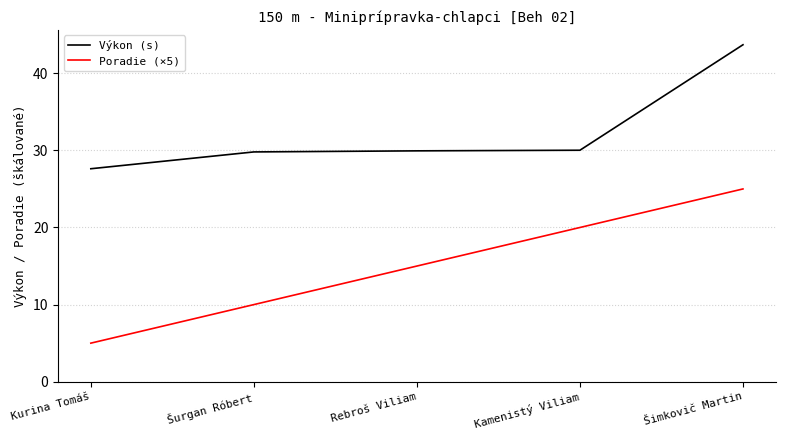

True or false: Výkon (s) has more than 1 interior local peaks.

False